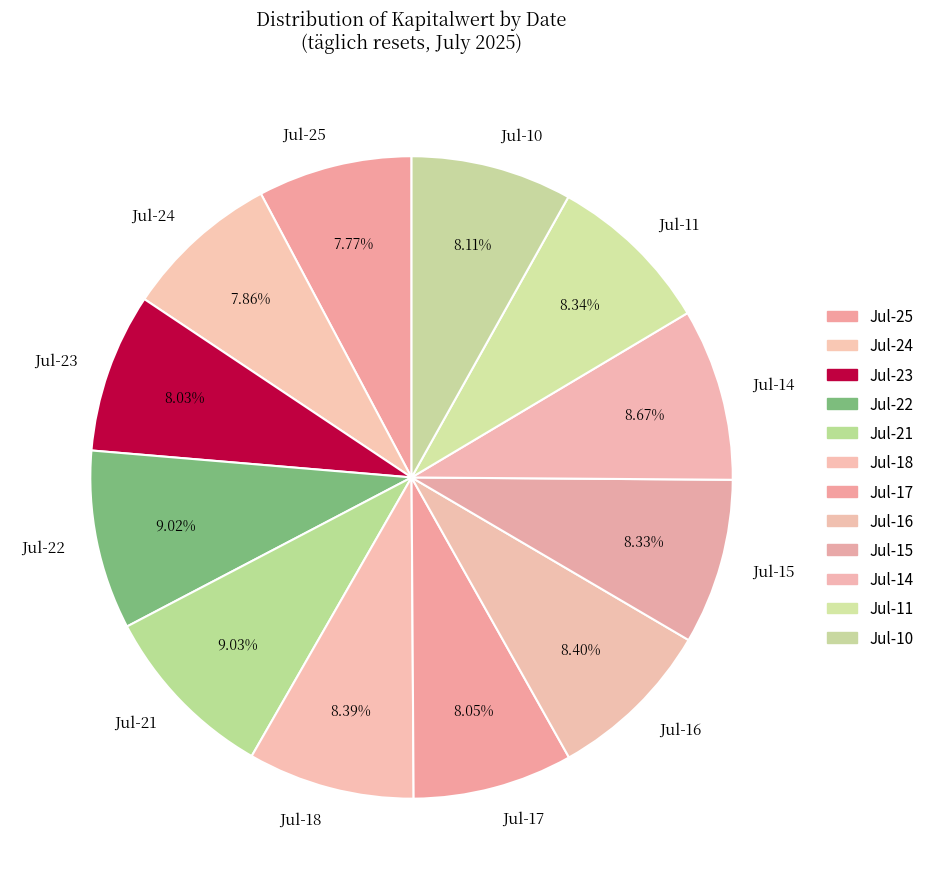

Is there any slice that represents more than half of the pie?

No